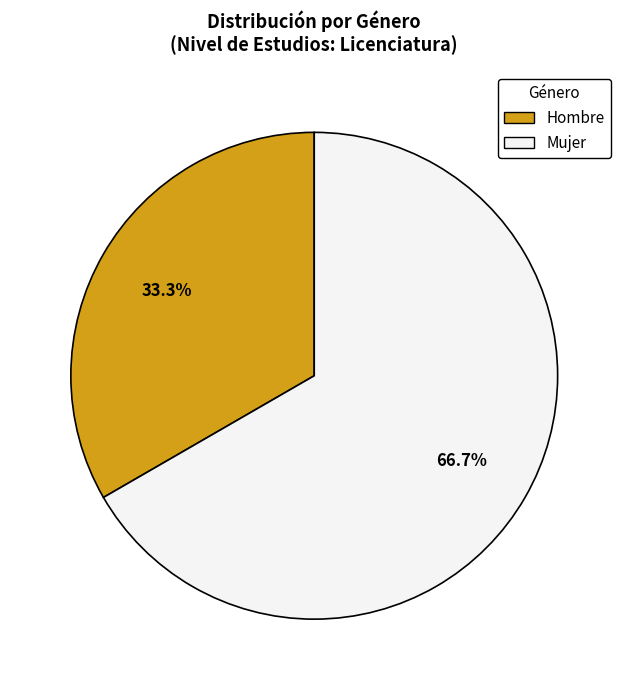

Is the sum of Hombre and Mujer greater than half?

Yes